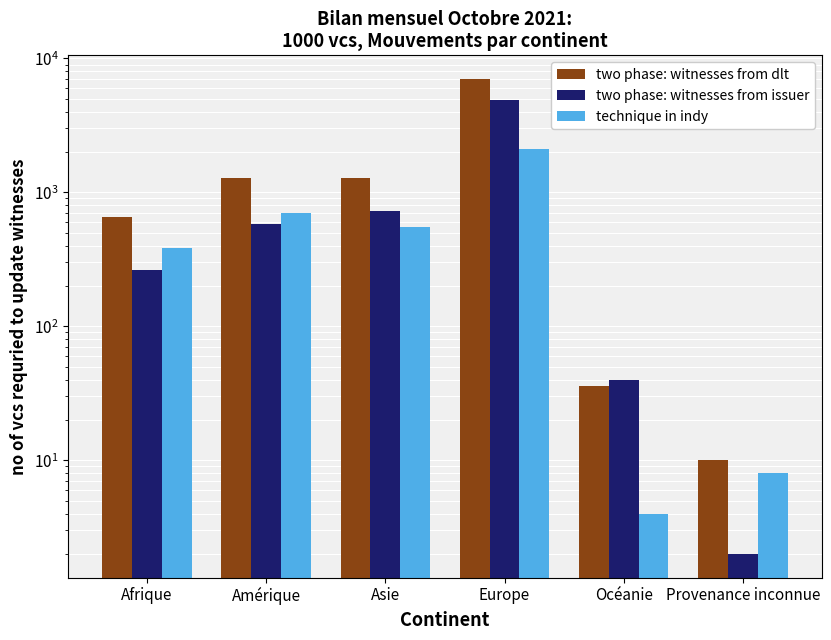

What is the label of the 5th bar from the left?

Océanie